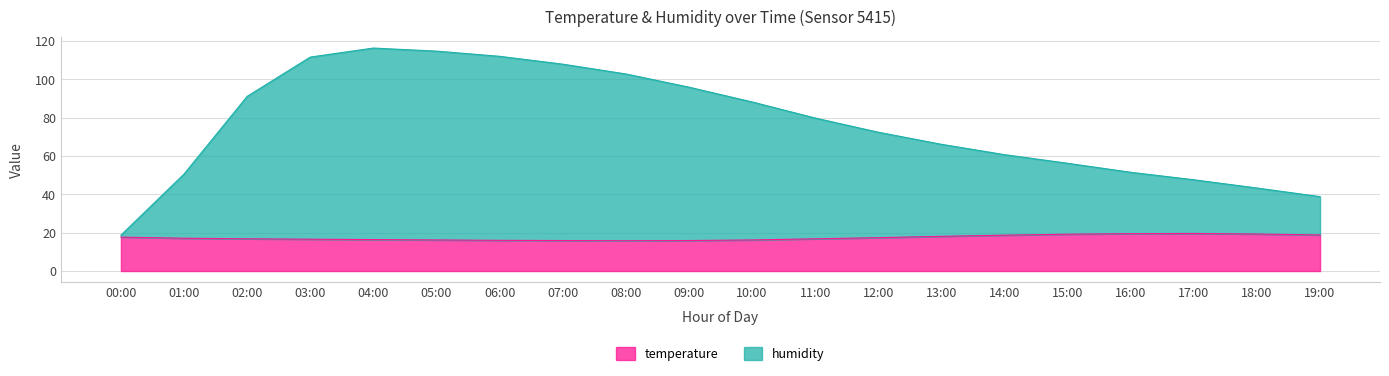

At which label does temperature first exceed 17?

00:00